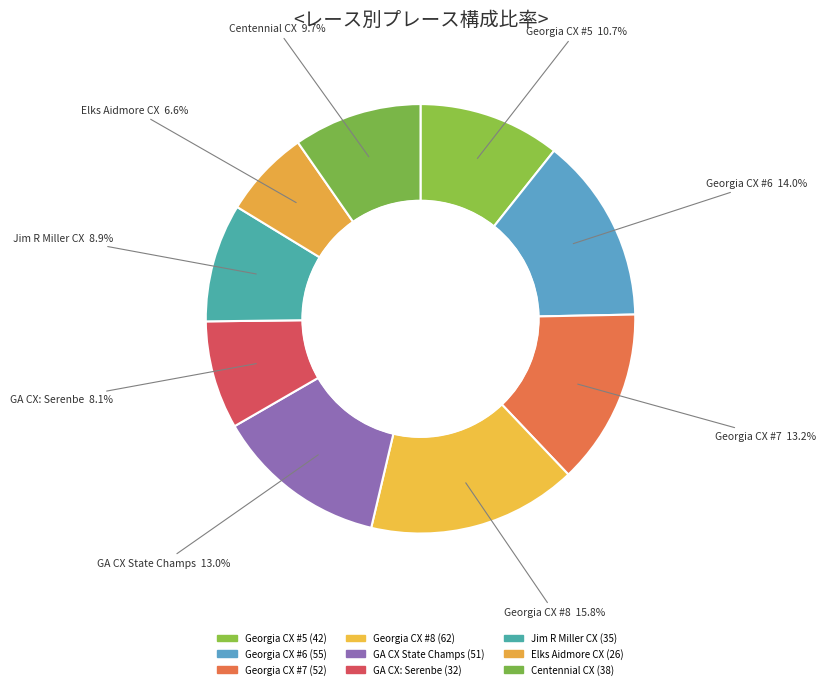

How many slices are in this pie chart?

9